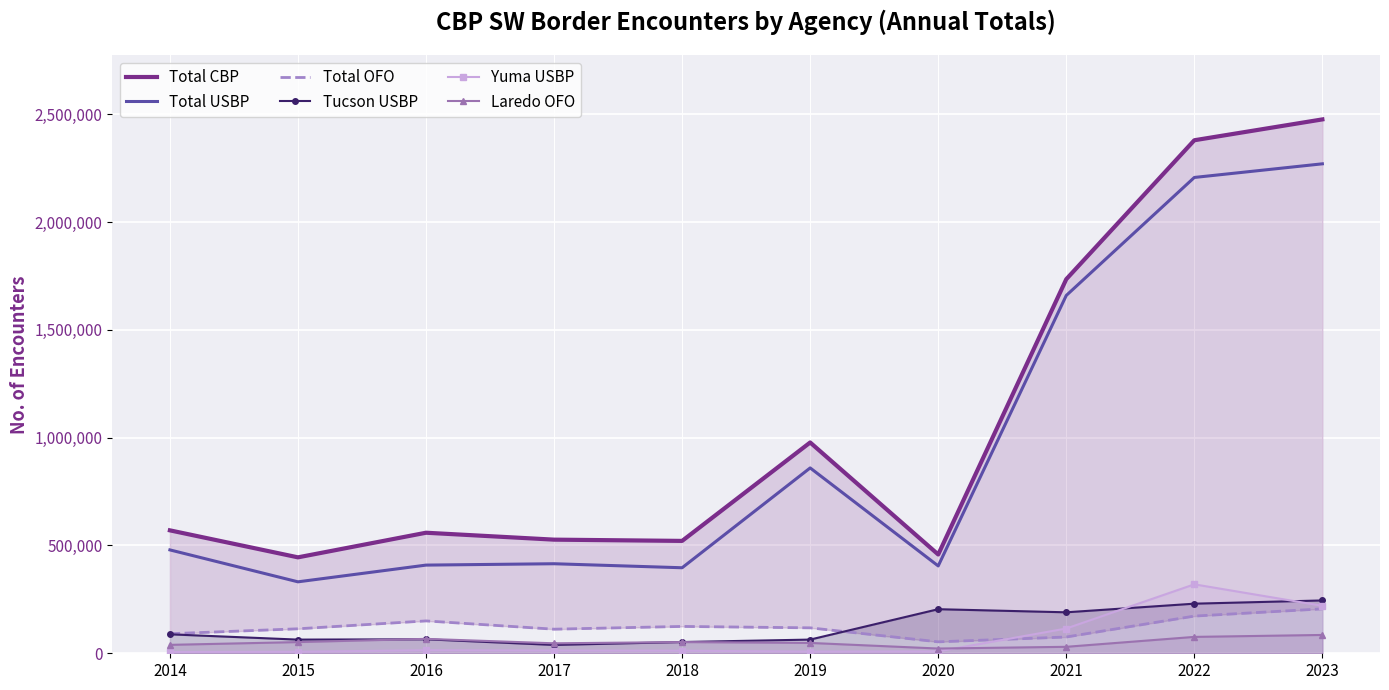

Which series has the largest total across all categories?

Total CBP